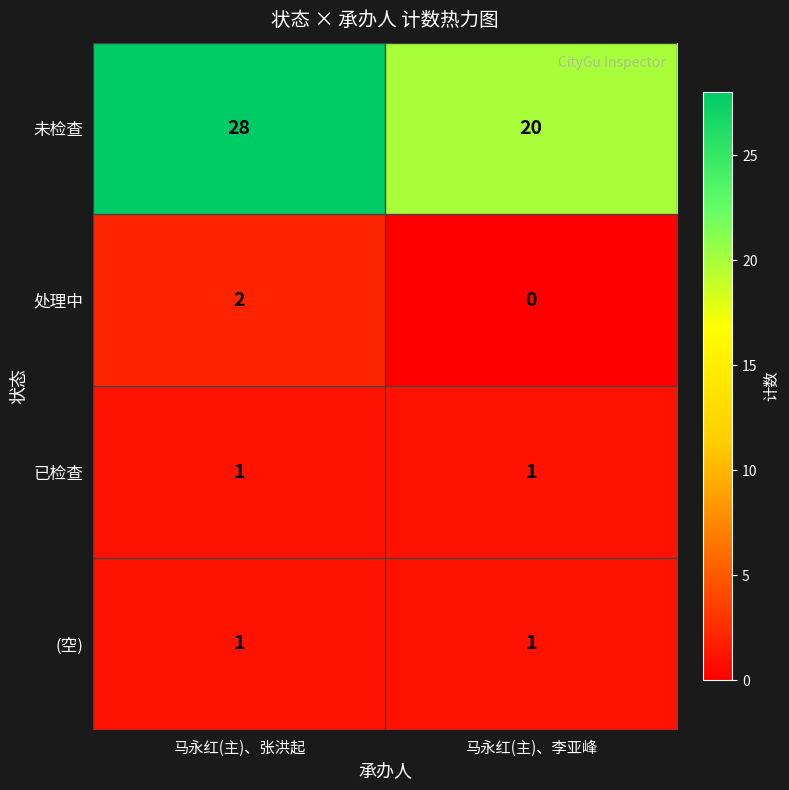

List the labels in order of 未检查 value, smallest first.

马永红(主)、李亚峰, 马永红(主)、张洪起